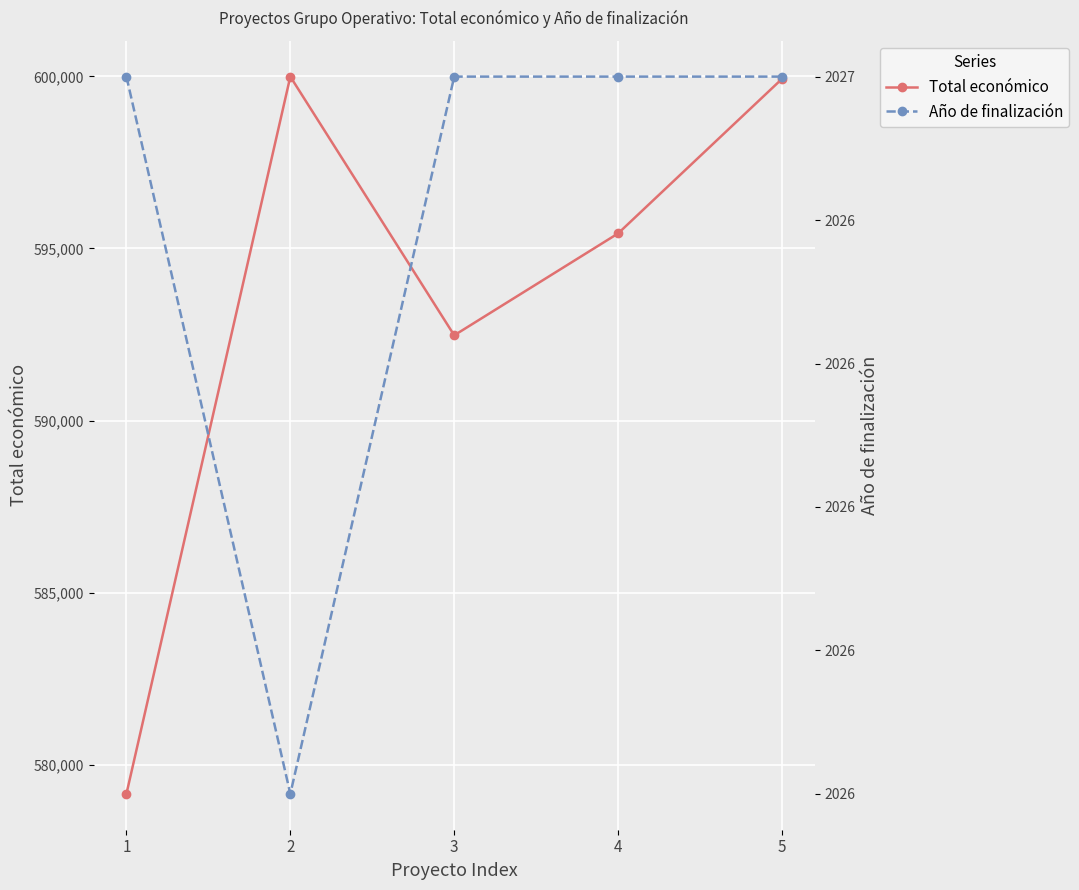

At which category is the sum across all series the highest?

2